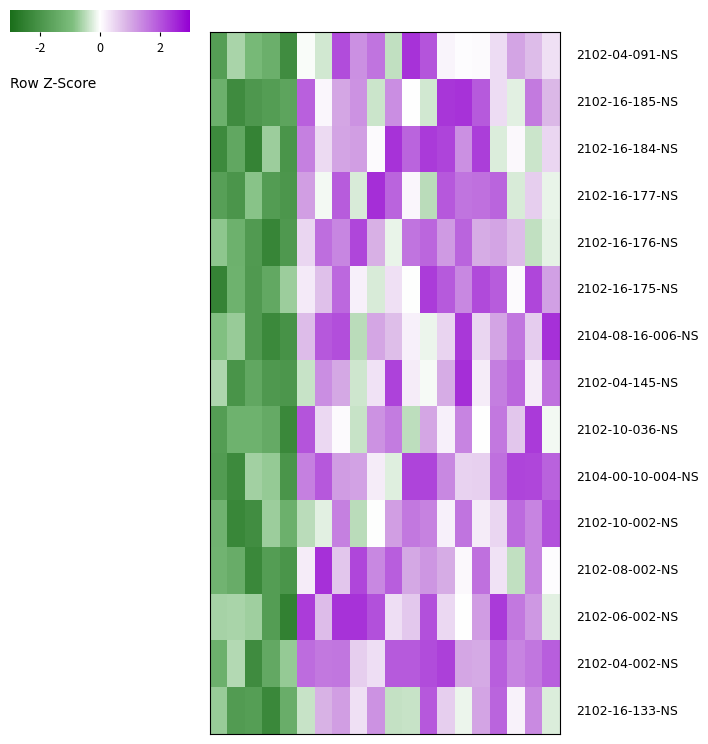

At which category does the chart reach its minimum across all series?

4